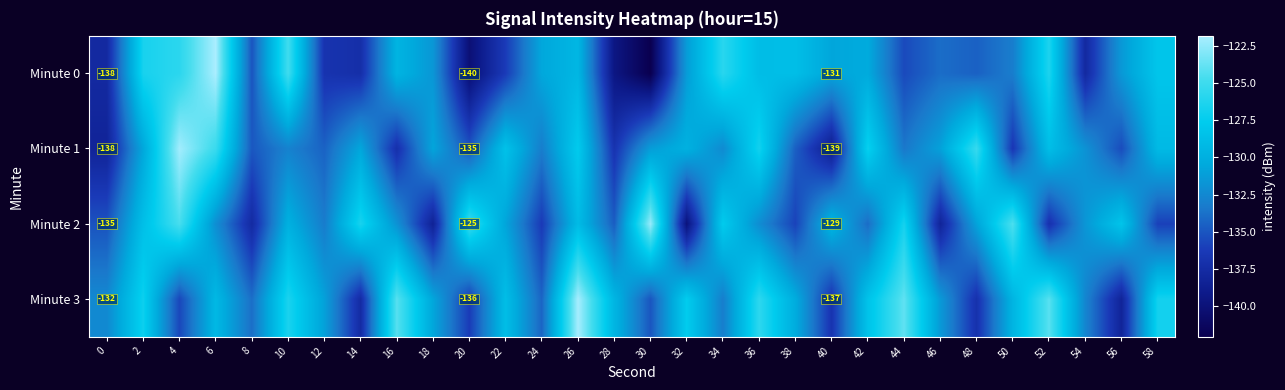

Is it true that Minute 0 equals -125.9 at 34?

True